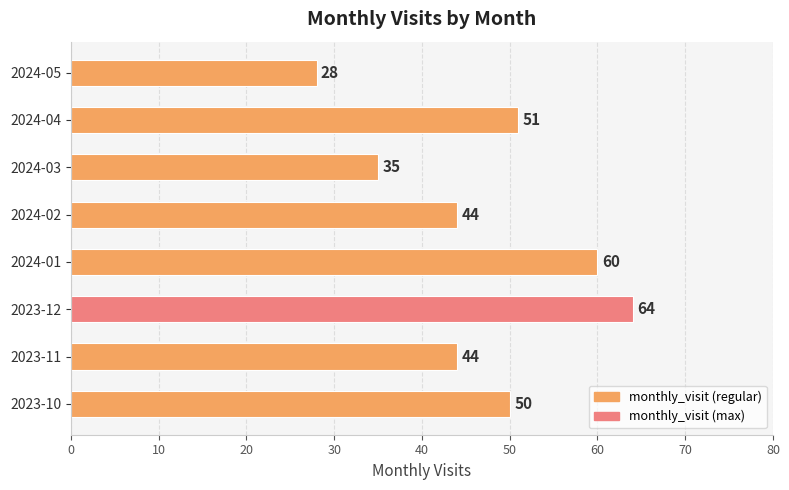

Between 2024-02 and 2023-10, which is larger?

2023-10